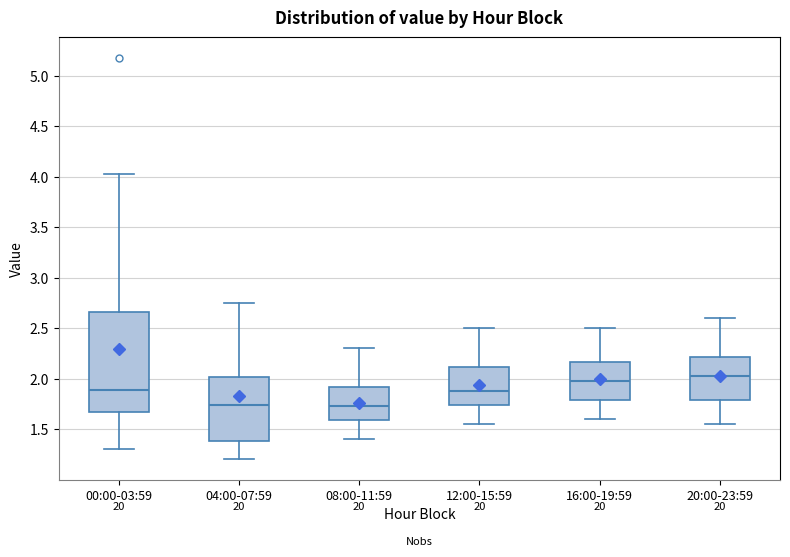

Reading left to right, transcribe this box plot: for each box, give where its median line is, the range the box spans, and where its two whiskers end, as read against the y-axis. The values are not printed on the chart, so give them approximately, as read against the axis.

00:00-03:59: median 1.90, box 1.65 to 2.65, whiskers 1.30 to 4.05
04:00-07:59: median 1.75, box 1.40 to 2.00, whiskers 1.20 to 2.75
08:00-11:59: median 1.75, box 1.60 to 1.90, whiskers 1.40 to 2.30
12:00-15:59: median 1.90, box 1.75 to 2.10, whiskers 1.55 to 2.50
16:00-19:59: median 2.00, box 1.80 to 2.15, whiskers 1.60 to 2.50
20:00-23:59: median 2.05, box 1.80 to 2.20, whiskers 1.55 to 2.60